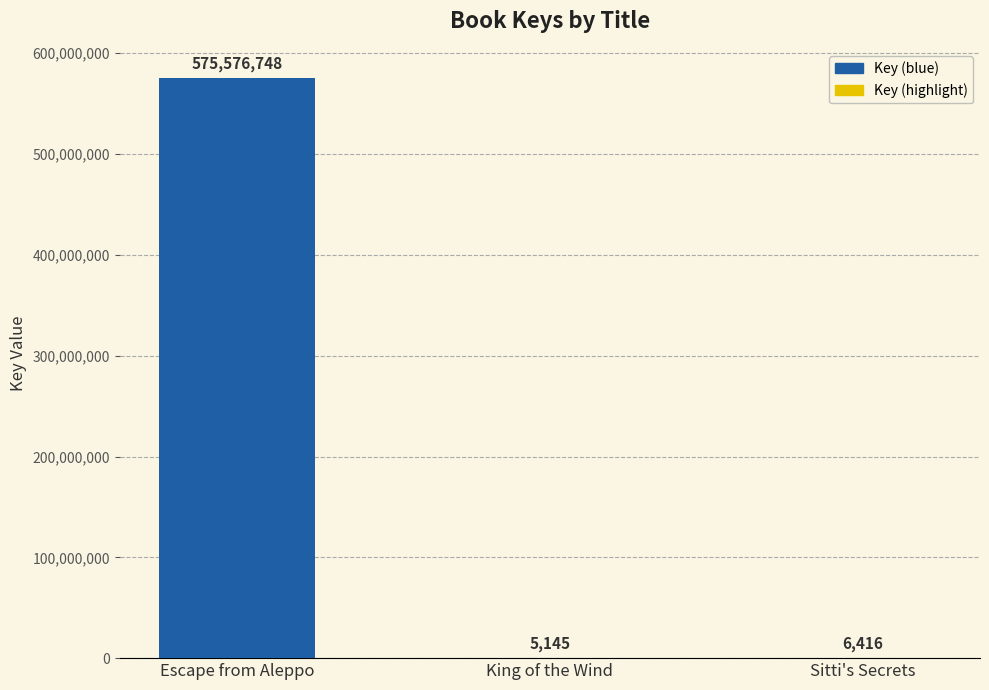

What is the sum of all values?

575588309